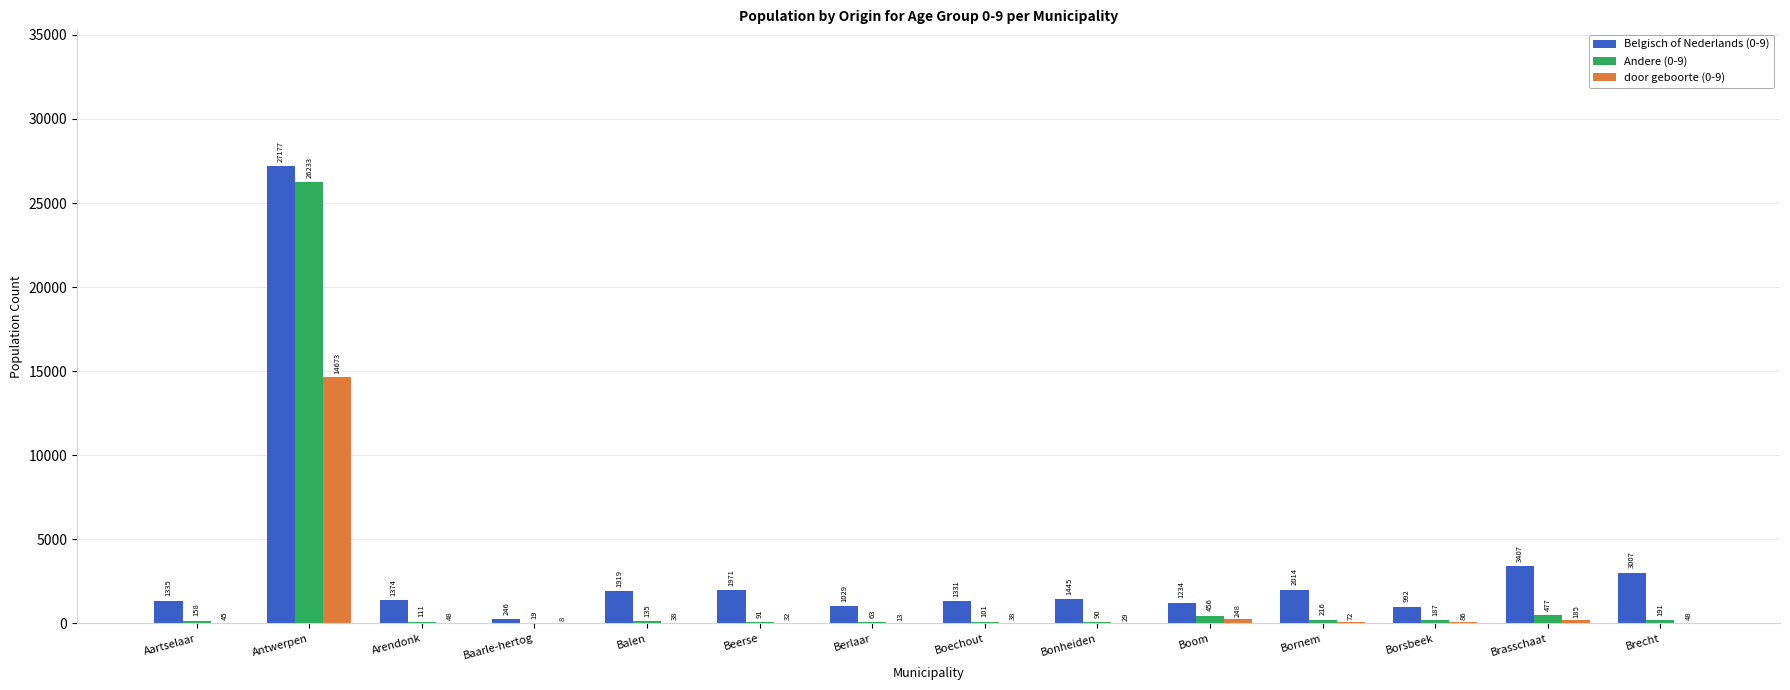

What is the highest value of the Andere (0-9) series?

26233